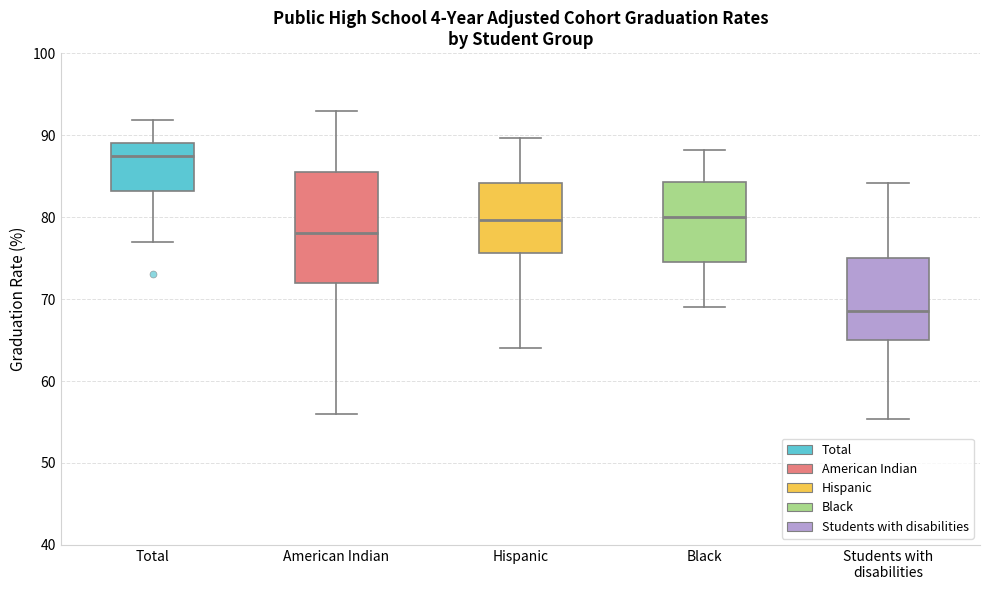

Which box is the tallest, from its lower edge to its upper edge?

American Indian